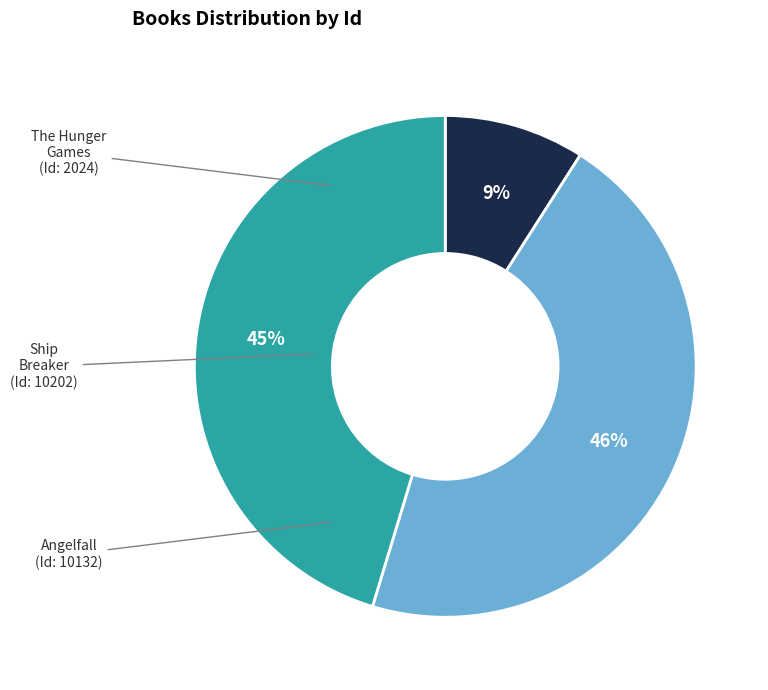

Count the number of slices in the pie.

3